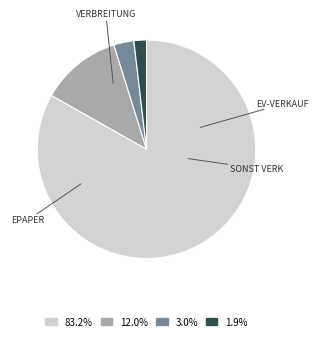

Does any single category account for the majority?

Yes